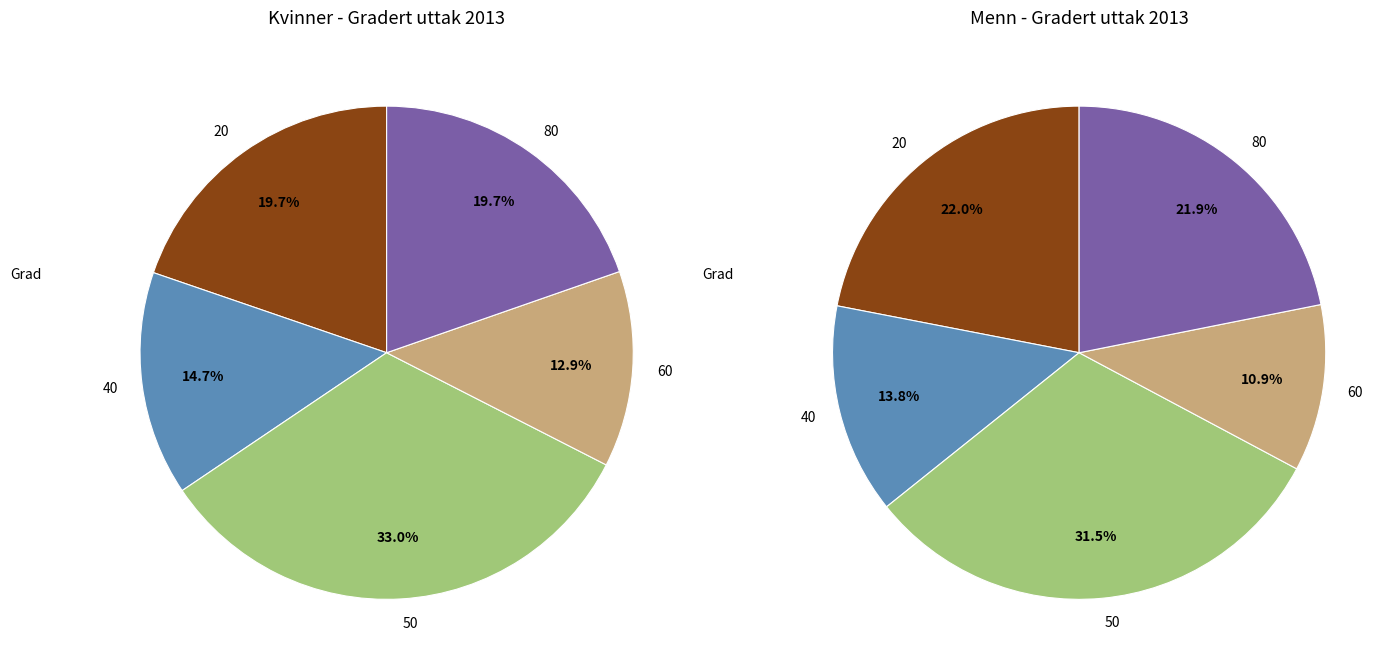

What percentage is the 40 slice, to the nearest percent?

15%